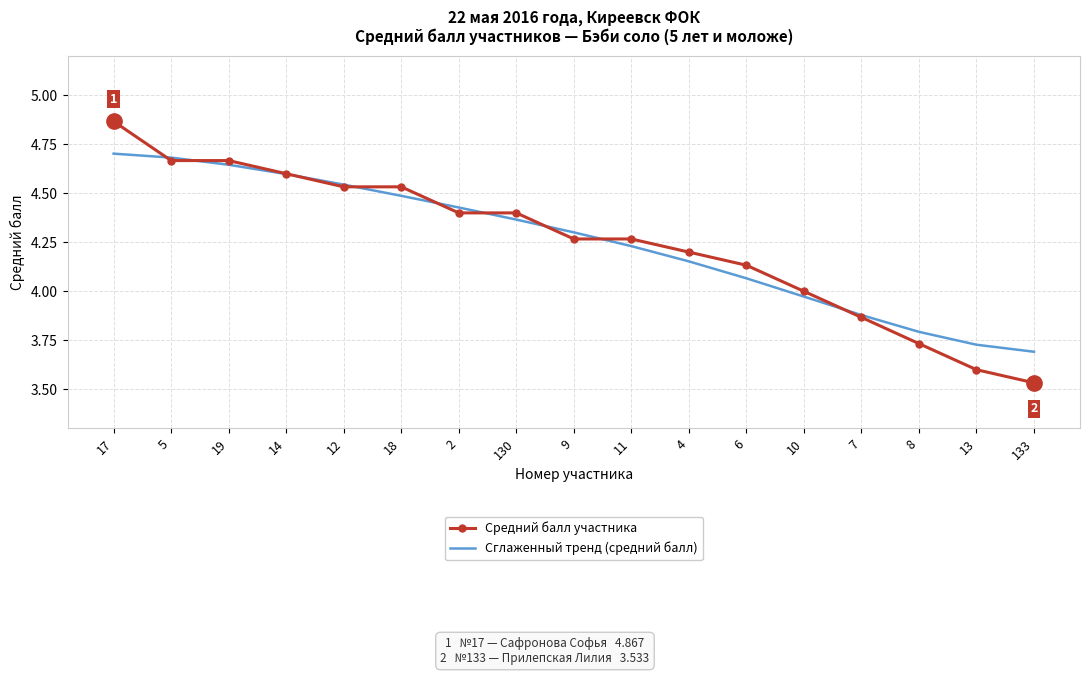

The value of Средний балл участника at 18 is 8.1. True or false?

False